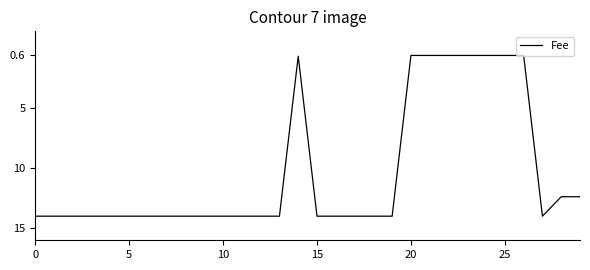

Is this an area chart (filled region under the line)?

No